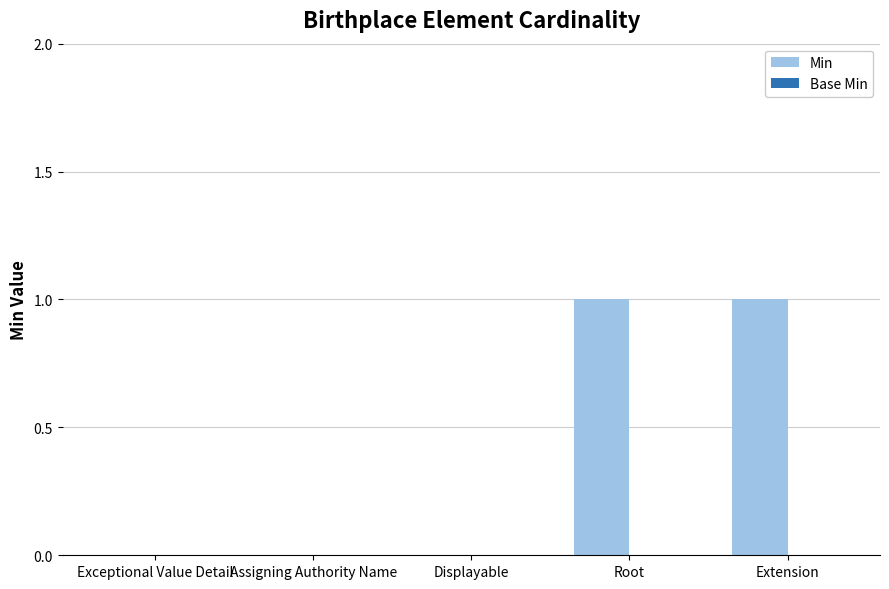

Which has a higher value, Exceptional Value Detail or Root?

Root